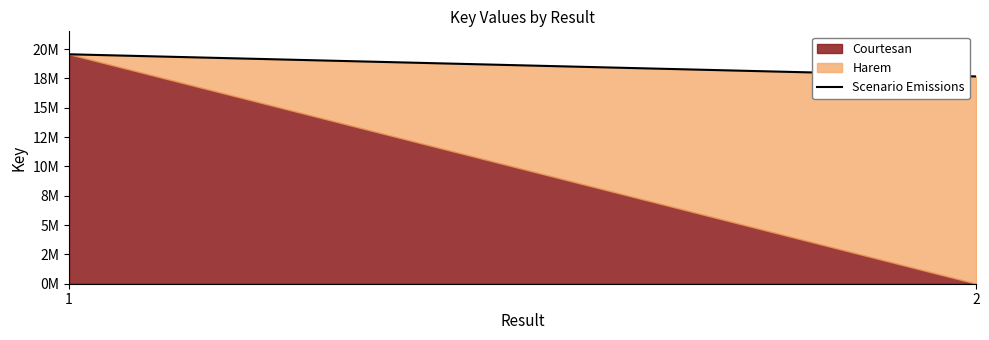

The value at 1 is 19559058. True or false?

True